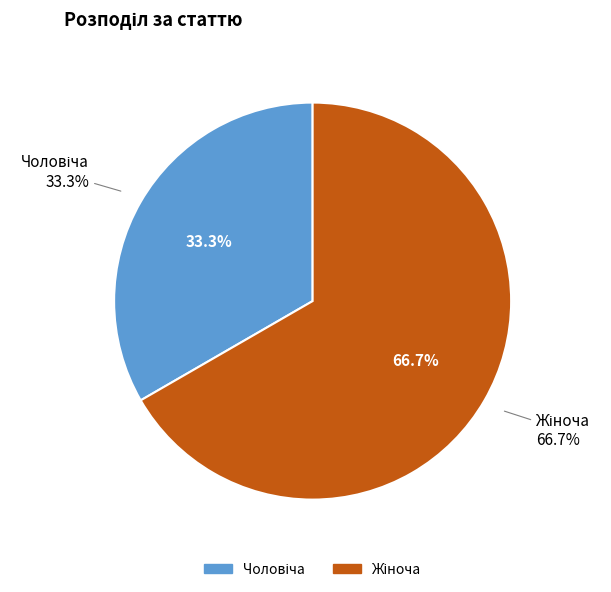

To the nearest percent, what portion does Чоловіча represent?

33%